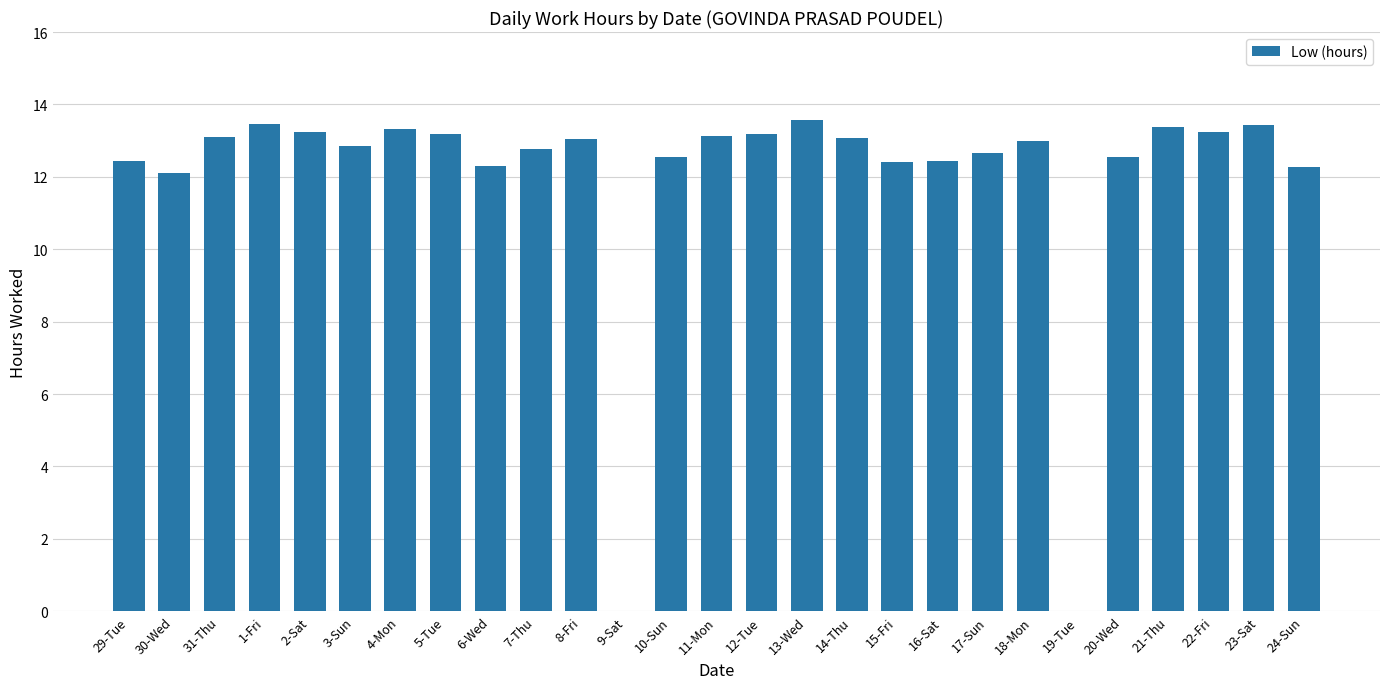

Are the bars horizontal?

No